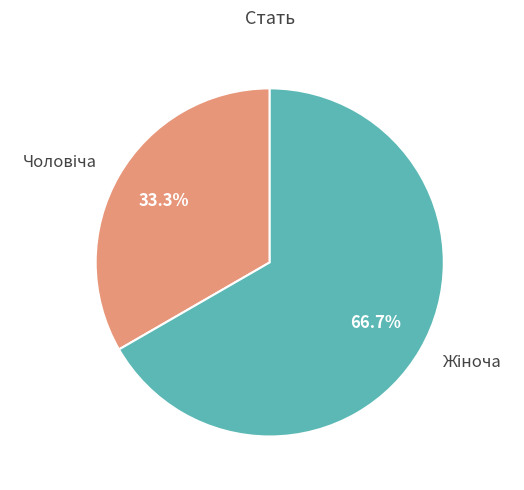

Is there a majority slice in this chart?

Yes